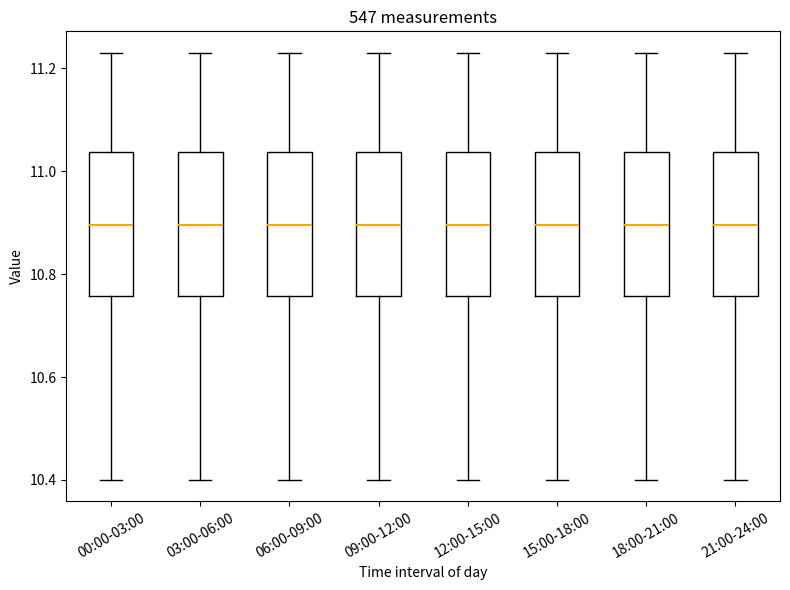

Reading left to right, read every box against the y-axis: the position of its median line, the range the box covers, and the ends of its whiskers. The values are not printed on the chart, so give them approximately, as read against the axis.

00:00-03:00: median 10.90, box 10.76 to 11.04, whiskers 10.40 to 11.24
03:00-06:00: median 10.90, box 10.76 to 11.04, whiskers 10.40 to 11.24
06:00-09:00: median 10.90, box 10.76 to 11.04, whiskers 10.40 to 11.24
09:00-12:00: median 10.90, box 10.76 to 11.04, whiskers 10.40 to 11.24
12:00-15:00: median 10.90, box 10.76 to 11.04, whiskers 10.40 to 11.24
15:00-18:00: median 10.90, box 10.76 to 11.04, whiskers 10.40 to 11.24
18:00-21:00: median 10.90, box 10.76 to 11.04, whiskers 10.40 to 11.24
21:00-24:00: median 10.90, box 10.76 to 11.04, whiskers 10.40 to 11.24